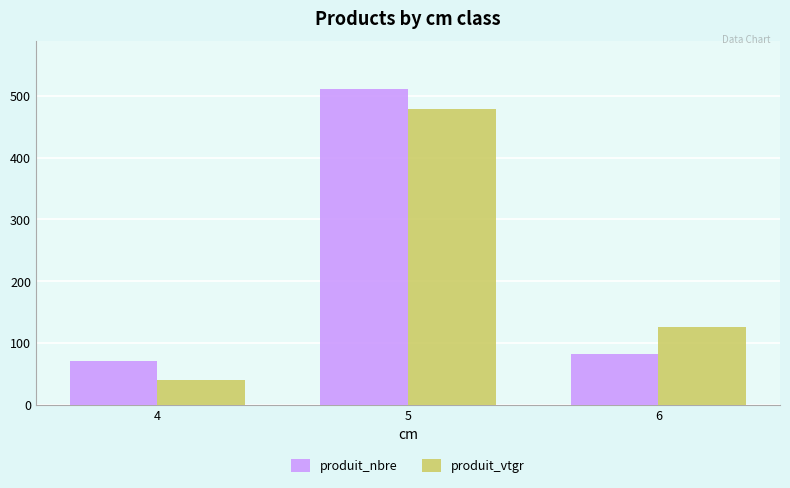

At which label does produit_vtgr reach its minimum?

4